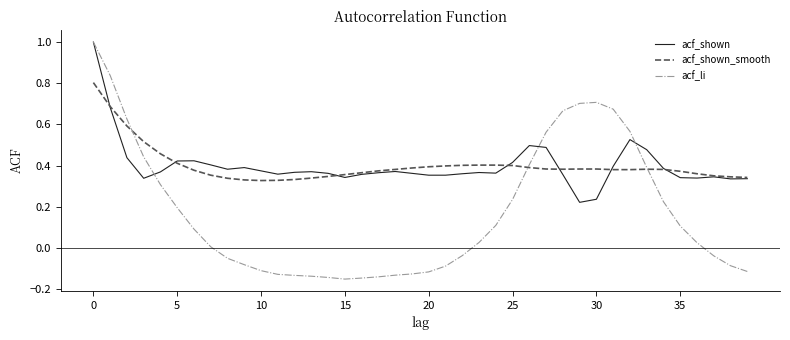

Which series has the widest spread of values?

acf_li